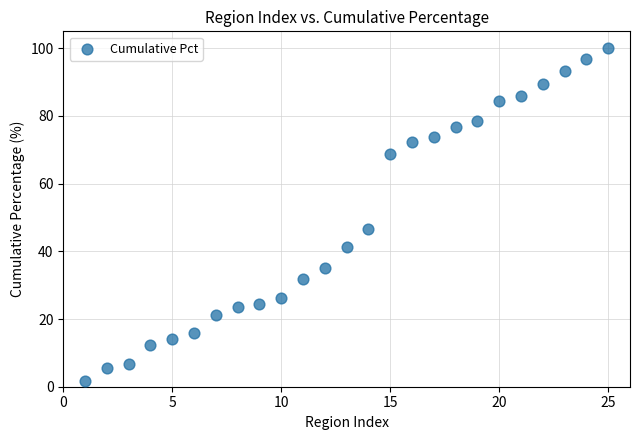

What Y value in the scatter plot is closest to 50?

46.7